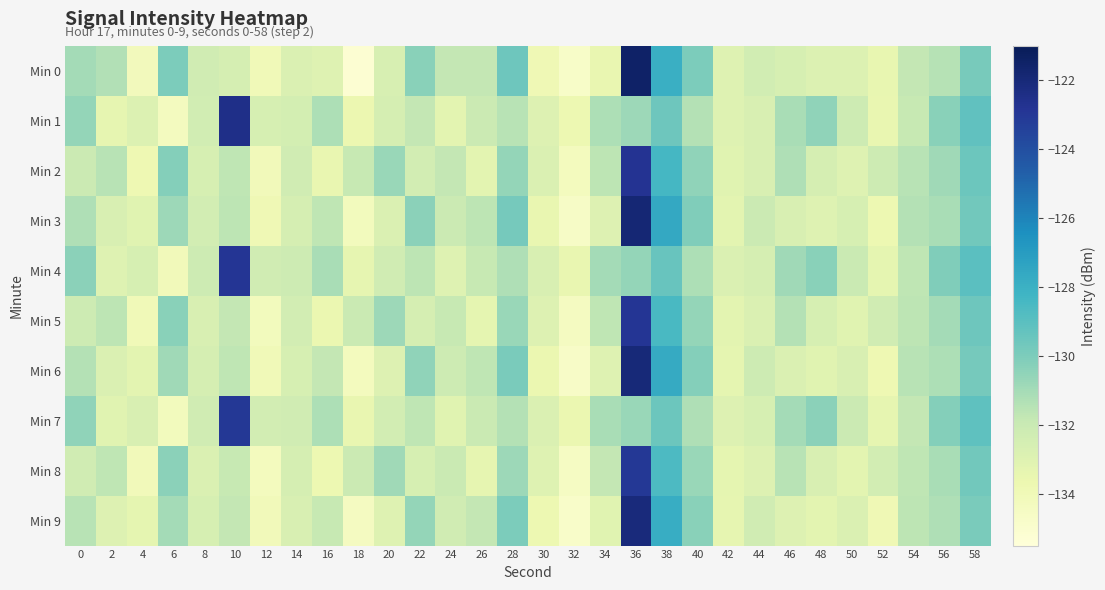

Between 50 and 56, which is larger?

56